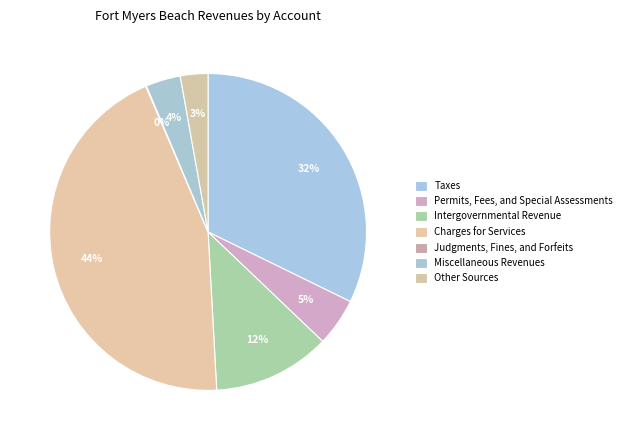

Combined, what portion of the pie is Judgments, Fines, and Forfeits and Permits, Fees, and Special Assessments?

5.0%